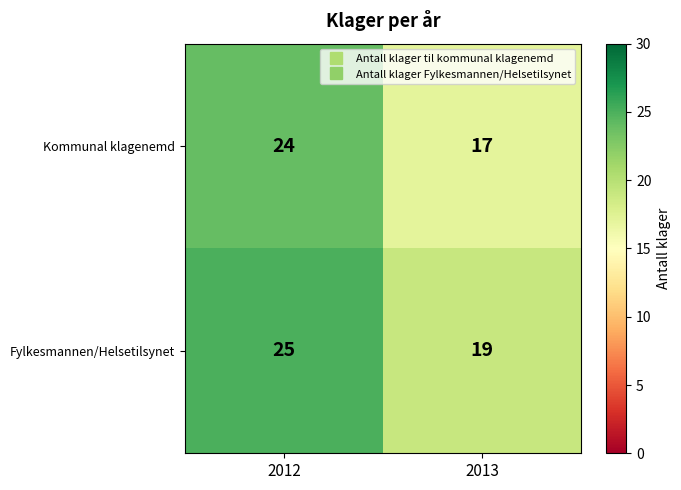

At which category is the sum across all series the highest?

2012